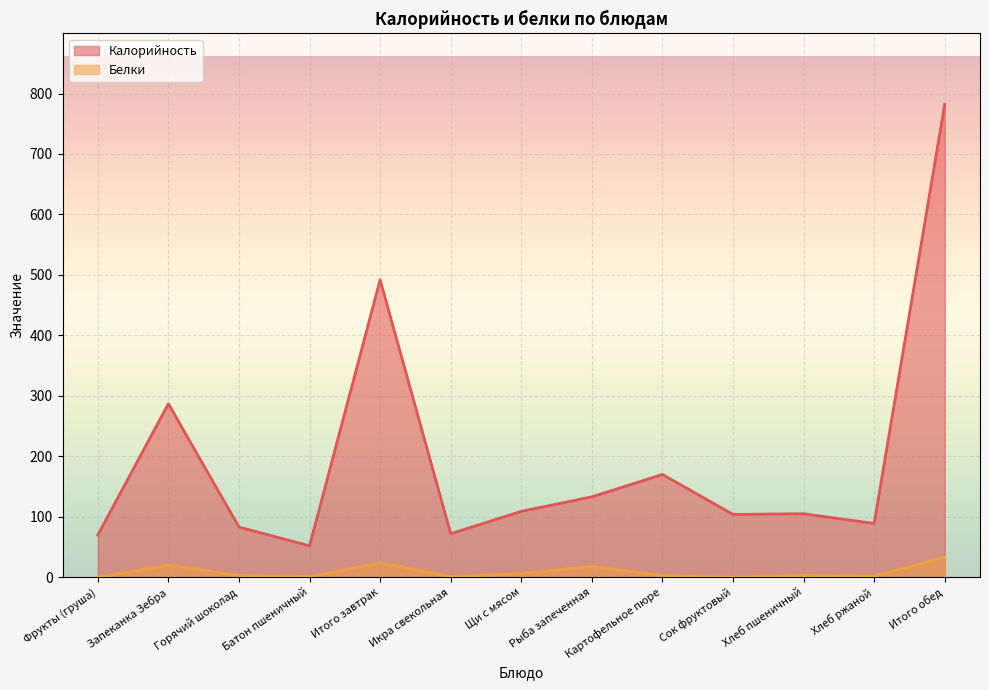

What is the total value across all series at Итого обед?

815